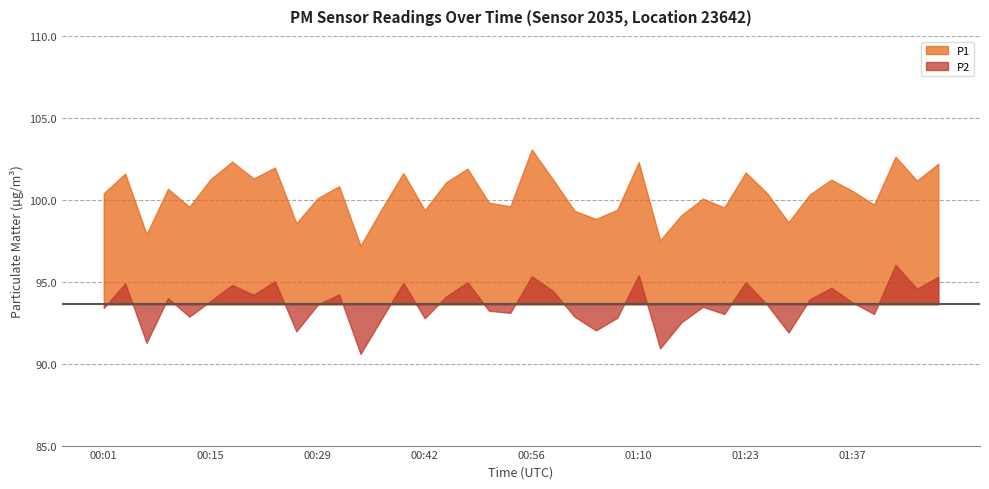

What is the sum of the P2 values at 00:20 and 01:10?

189.6